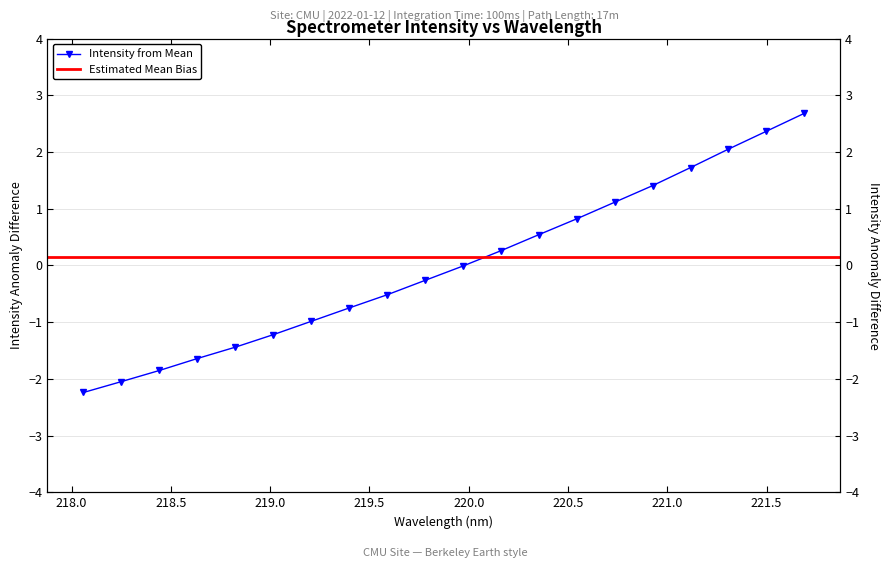

List the labels in order of value, smallest first.

218.0596, 218.2508, 218.442, 218.6332, 218.8244, 219.0156, 219.2067, 219.3979, 219.589, 219.7801, 219.9712, 220.1623, 220.3533, 220.5444, 220.7354, 220.9264, 221.1174, 221.3083, 221.4993, 221.6902